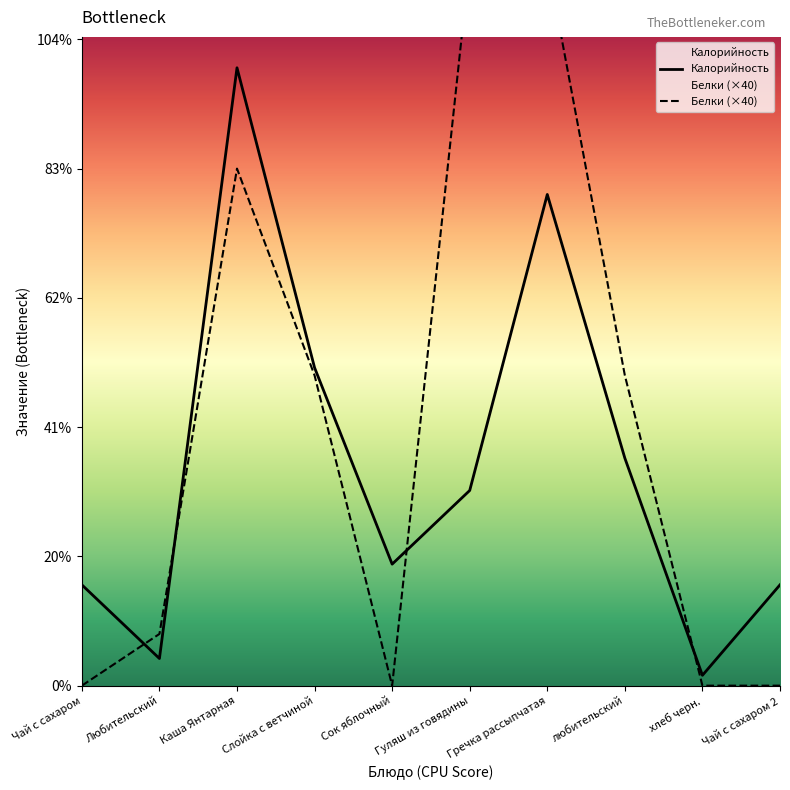

List the series in order of their peak value, lowest first.

Калорийность, Белки (×40)